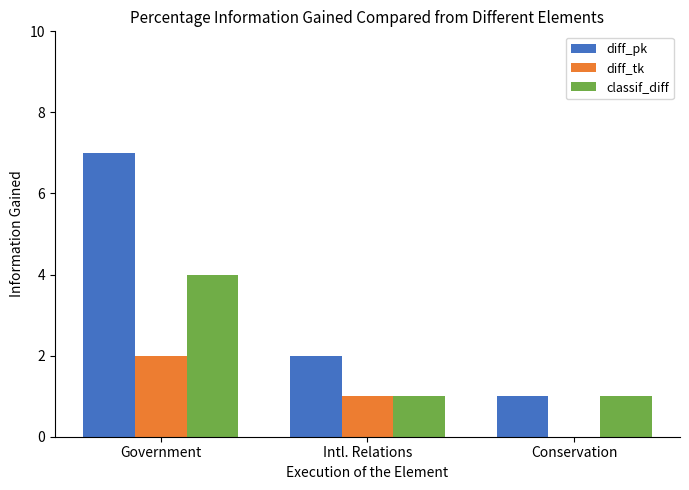

Reading left to right, transcribe all the data shown in this chart.

diff_pk: 7	2	1
diff_tk: 2	1	0
classif_diff: 4	1	1